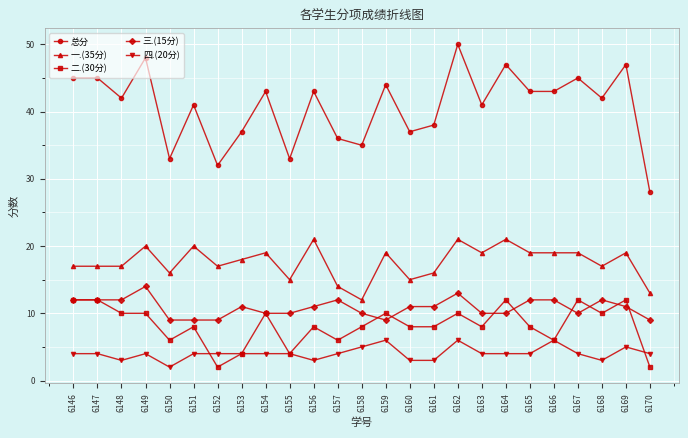

How many categories are shown in the chart?

25